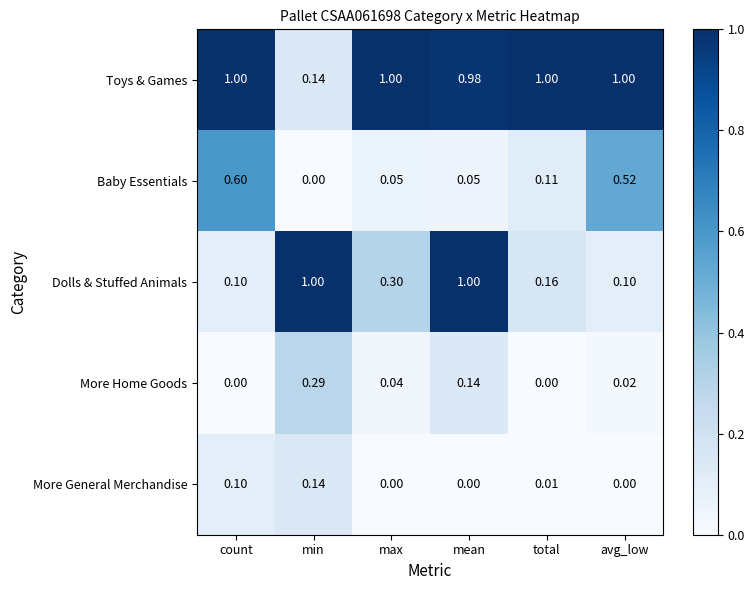

At mean, list the series in order from largest to smallest.

Dolls & Stuffed Animals, Toys & Games, More Home Goods, Baby Essentials, More General Merchandise